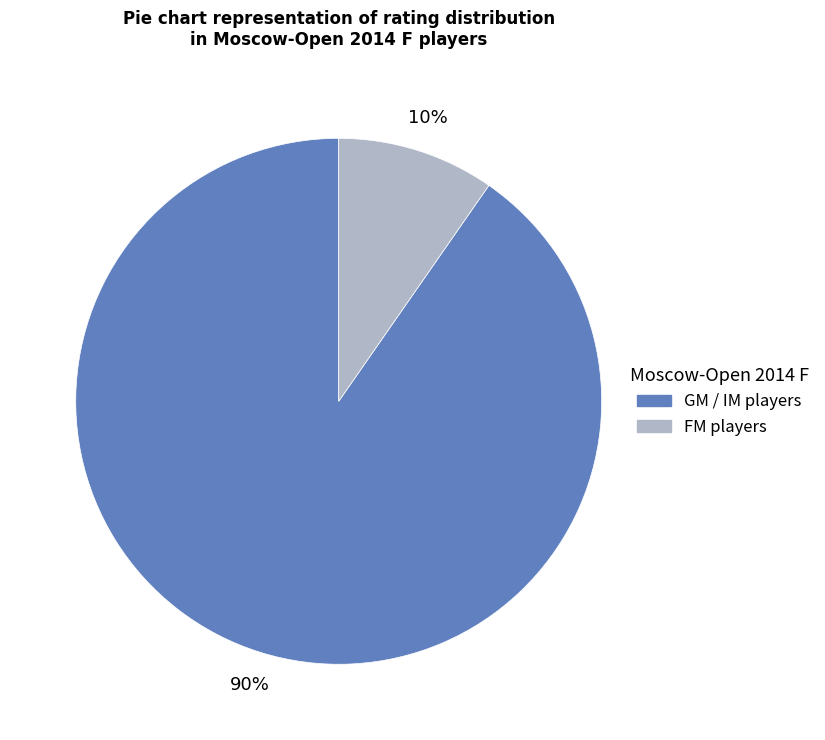

To the nearest percent, what is the average slice percentage?

50%